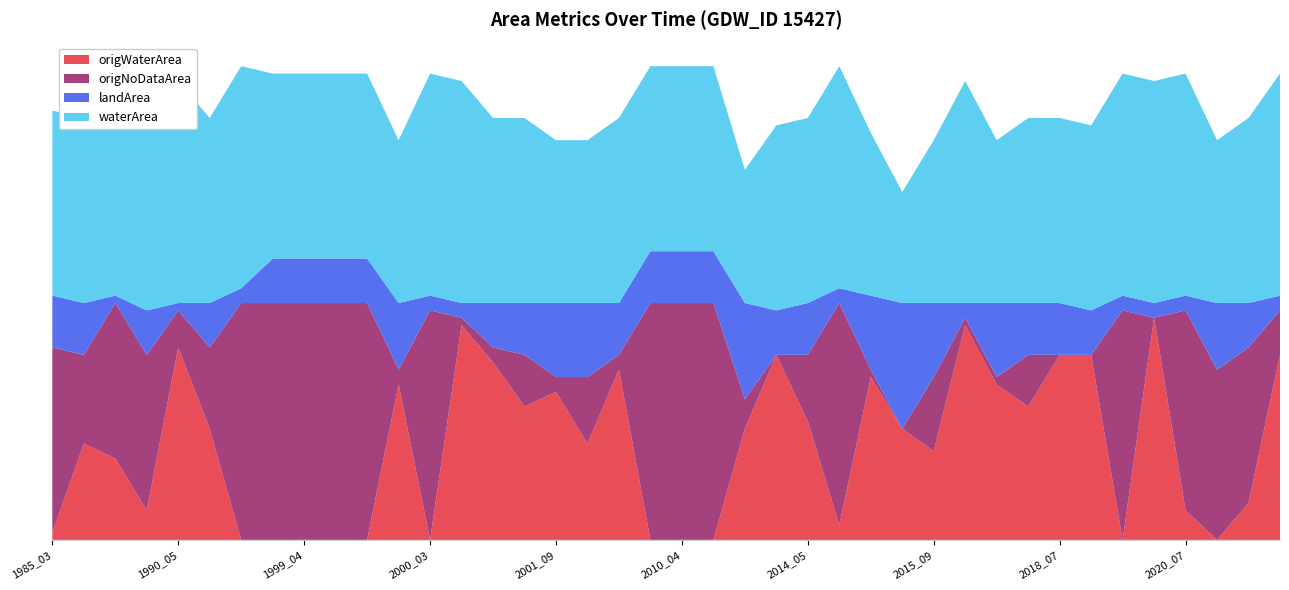

Reading left to right, extract all data points from this chart.

origWaterArea: 1985_03=0.0	1986_09=0.1	1989_08=0.1	1989_09=0.0	1990_05=0.3	1990_07=0.1	1994_03=0.0	1999_03=0.0	1999_04=0.0	1999_05=0.0	1999_06=0.0	1999_09=0.2	2000_03=0.0	2000_04=0.3	2000_08=0.2	2000_09=0.2	2001_09=0.2	2003_08=0.1	2009_07=0.2	2010_03=0.0	2010_04=0.0	2010_05=0.0	2010_08=0.1	2012_09=0.2	2014_05=0.2	2014_06=0.0	2014_07=0.2	2015_06=0.1	2015_09=0.1	2016_04=0.3	2016_09=0.2	2017_04=0.2	2018_07=0.2	2019_07=0.2	2020_03=0.0	2020_04=0.3	2020_07=0.0	2020_08=0.0	2020_09=0.1	2021_03=0.2
origNoDataArea: 1985_03=0.2	1986_09=0.1	1989_08=0.2	1989_09=0.2	1990_05=0.1	1990_07=0.1	1994_03=0.3	1999_03=0.3	1999_04=0.3	1999_05=0.3	1999_06=0.3	1999_09=0.0	2000_03=0.3	2000_04=0.0	2000_08=0.0	2000_09=0.1	2001_09=0.0	2003_08=0.1	2009_07=0.0	2010_03=0.3	2010_04=0.3	2010_05=0.3	2010_08=0.0	2012_09=0.0	2014_05=0.1	2014_06=0.3	2014_07=0.0	2015_06=0.0	2015_09=0.1	2016_04=0.0	2016_09=0.0	2017_04=0.1	2018_07=0.0	2019_07=0.0	2020_03=0.3	2020_04=0.0	2020_07=0.3	2020_08=0.2	2020_09=0.2	2021_03=0.1
landArea: 1985_03=0.1	1986_09=0.1	1989_08=0.0	1989_09=0.1	1990_05=0.0	1990_07=0.1	1994_03=0.0	1999_03=0.1	1999_04=0.1	1999_05=0.1	1999_06=0.1	1999_09=0.1	2000_03=0.0	2000_04=0.0	2000_08=0.1	2000_09=0.1	2001_09=0.1	2003_08=0.1	2009_07=0.1	2010_03=0.1	2010_04=0.1	2010_05=0.1	2010_08=0.1	2012_09=0.1	2014_05=0.1	2014_06=0.0	2014_07=0.1	2015_06=0.2	2015_09=0.1	2016_04=0.0	2016_09=0.1	2017_04=0.1	2018_07=0.1	2019_07=0.1	2020_03=0.0	2020_04=0.0	2020_07=0.0	2020_08=0.1	2020_09=0.1	2021_03=0.0
waterArea: 1985_03=0.2	1986_09=0.2	1989_08=0.3	1989_09=0.2	1990_05=0.3	1990_07=0.2	1994_03=0.3	1999_03=0.2	1999_04=0.2	1999_05=0.2	1999_06=0.2	1999_09=0.2	2000_03=0.3	2000_04=0.3	2000_08=0.2	2000_09=0.2	2001_09=0.2	2003_08=0.2	2009_07=0.2	2010_03=0.2	2010_04=0.2	2010_05=0.2	2010_08=0.2	2012_09=0.2	2014_05=0.2	2014_06=0.3	2014_07=0.2	2015_06=0.1	2015_09=0.2	2016_04=0.3	2016_09=0.2	2017_04=0.2	2018_07=0.2	2019_07=0.2	2020_03=0.3	2020_04=0.3	2020_07=0.3	2020_08=0.2	2020_09=0.2	2021_03=0.3